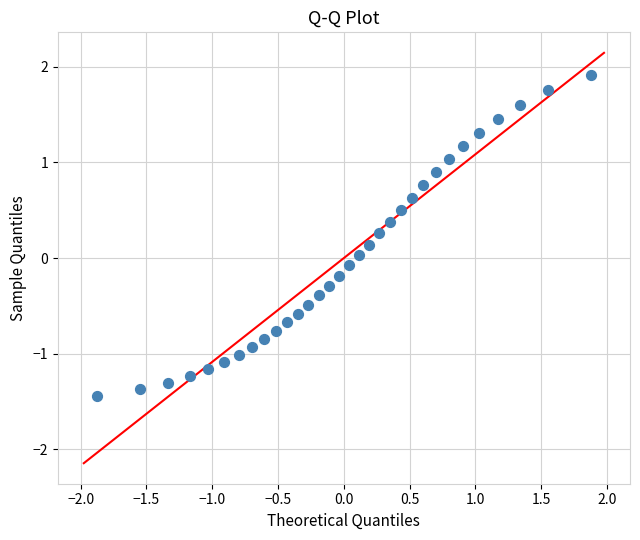

What is the range of X values (max minus min)?

3.8